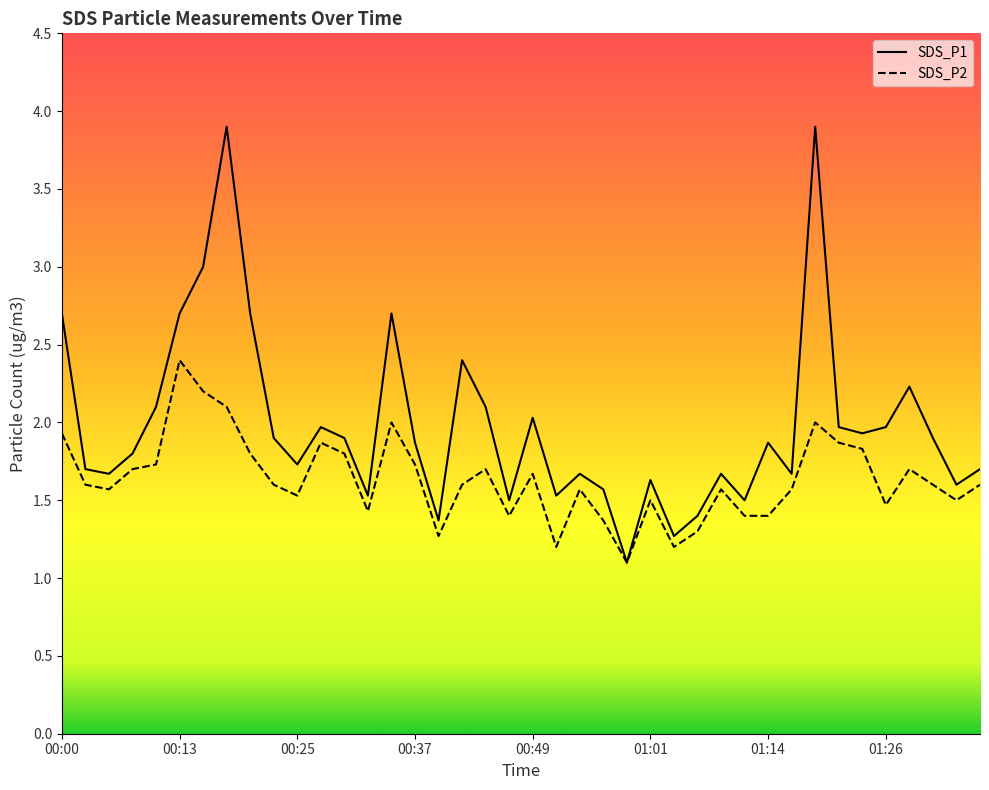

Between 01:26 and 00:42, which is larger?

00:42